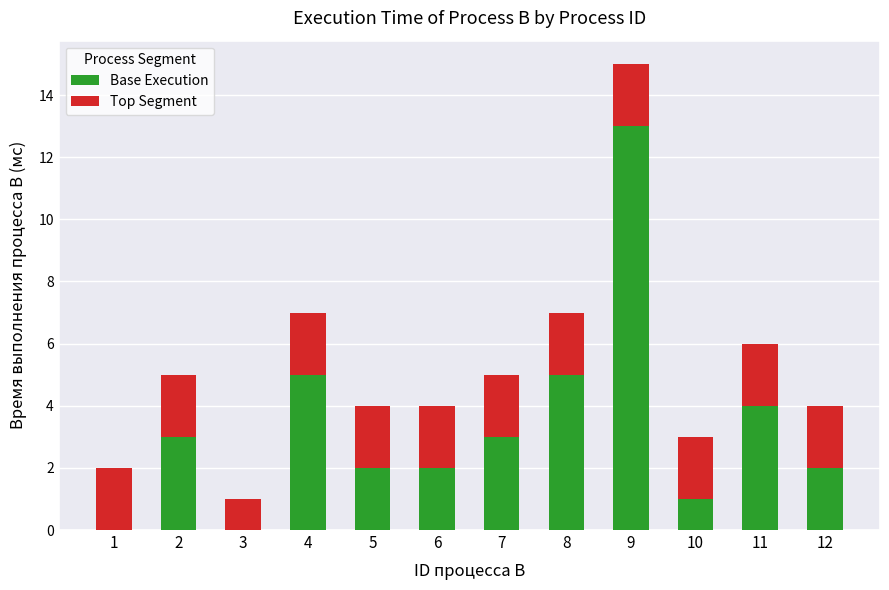

What is the highest value of the Base Execution series?

13